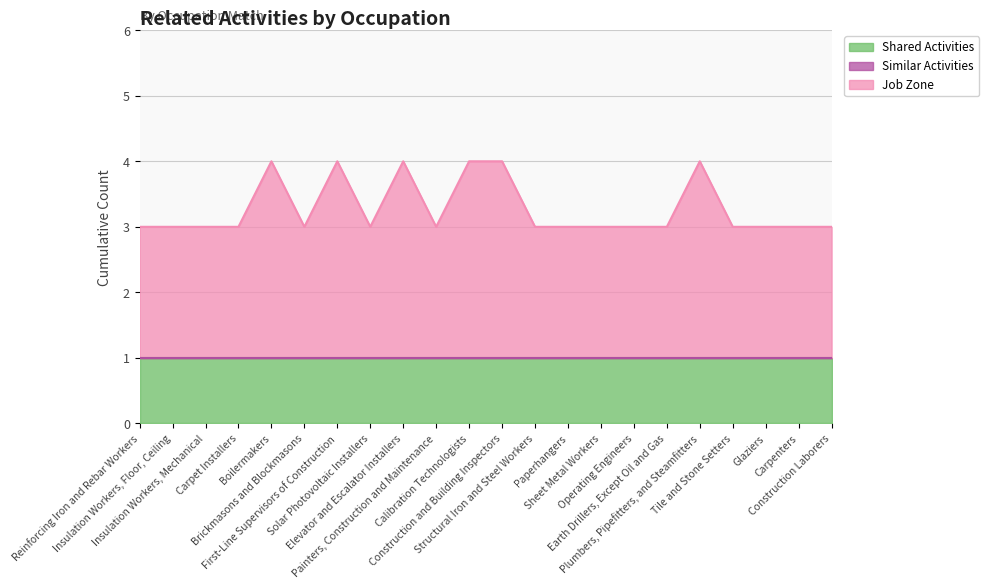

The value of Shared Activities at Carpet Installers is 1. True or false?

False